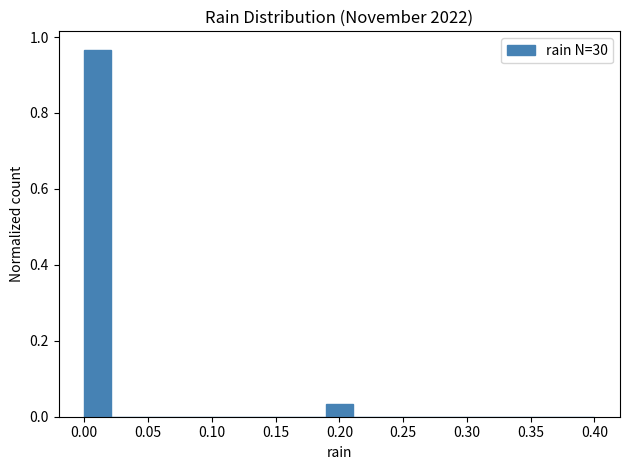

Which range on the x-axis has the tallest bar?

0.000 to 0.020